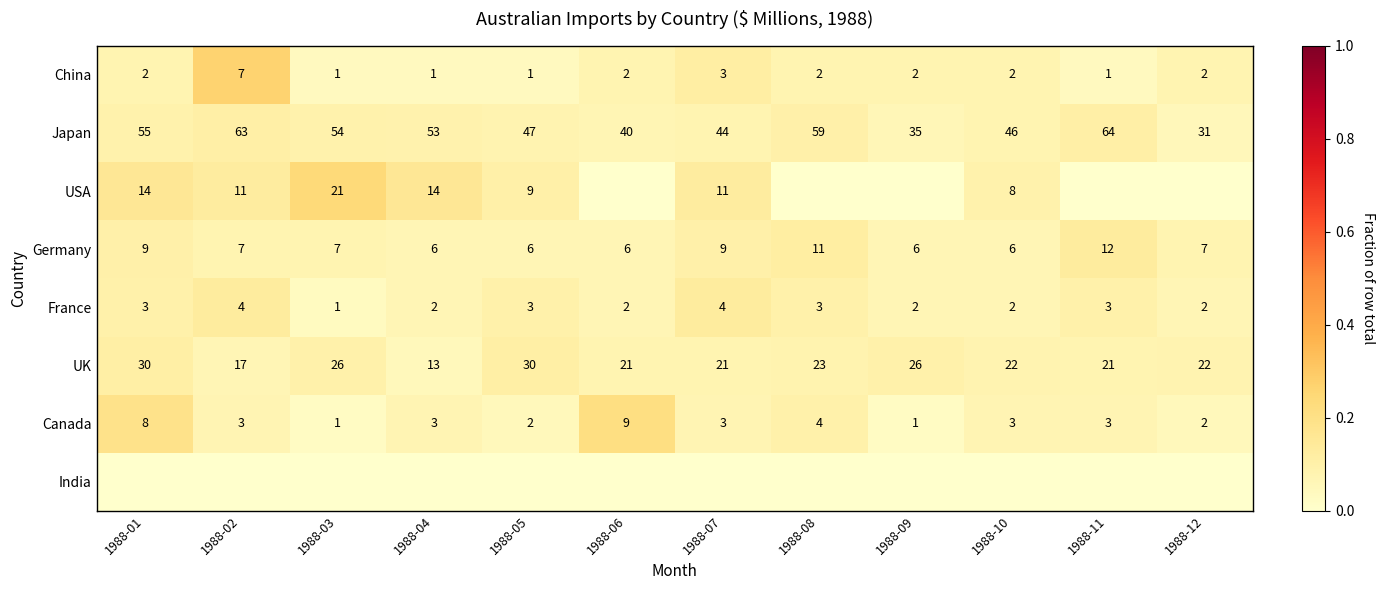

The UK series shows 12 at 1988-12. True or false?

False